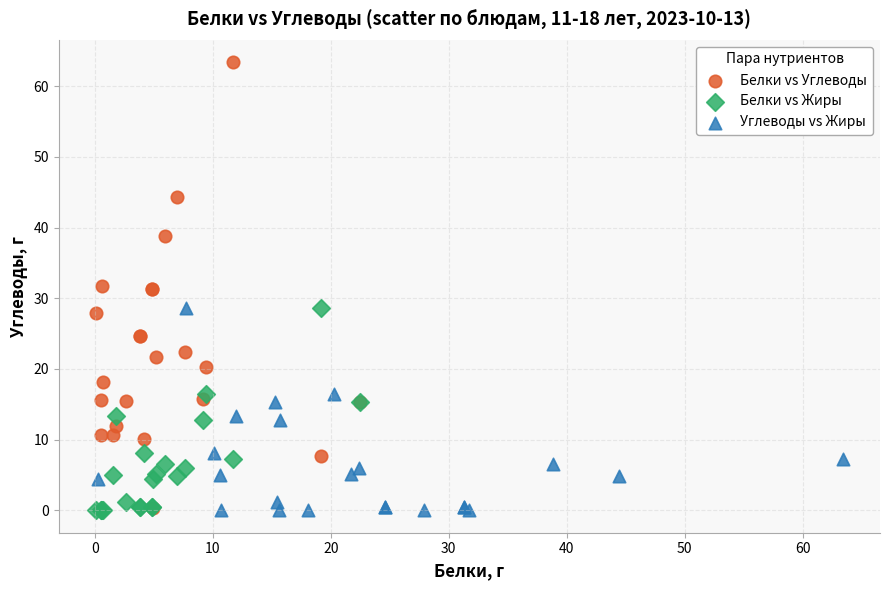

Which series has the largest Y range (max minus min)?

Белки vs Углеводы